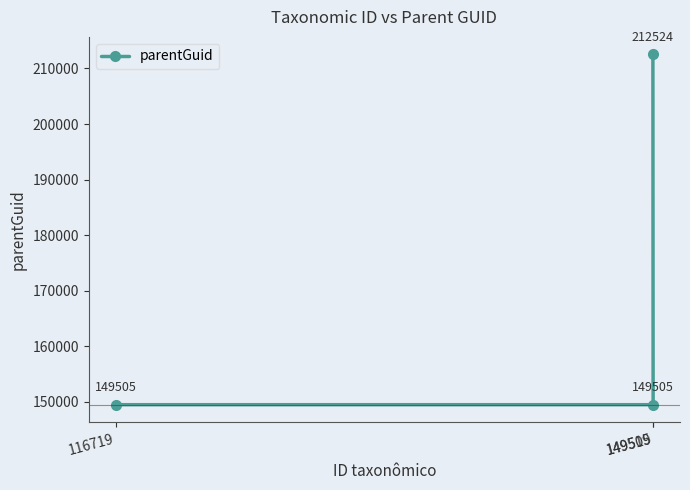

Reading left to right, transcribe all the data shown in this chart.

116719=149505	149505=212524	149519=149505